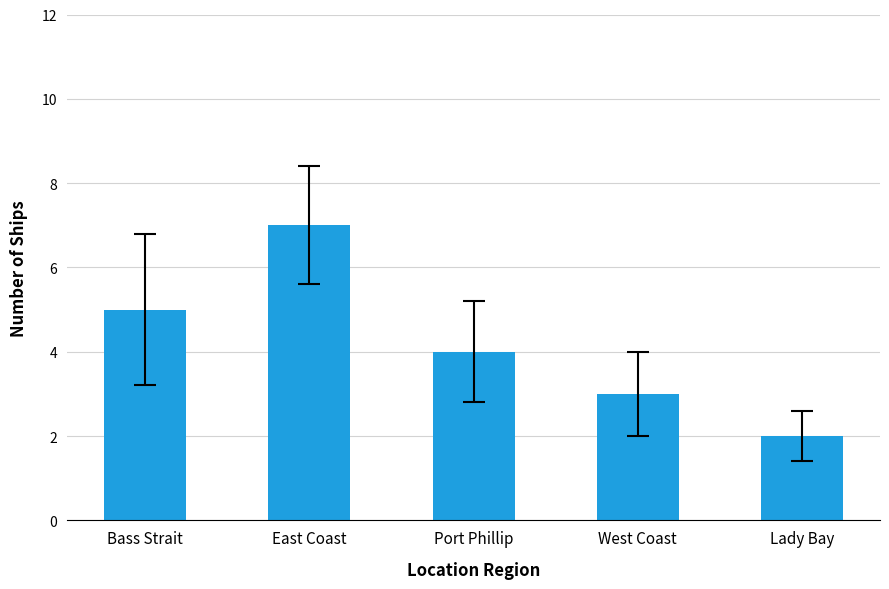

Rank the categories by value from highest to lowest.

East Coast, Bass Strait, Port Phillip, West Coast, Lady Bay